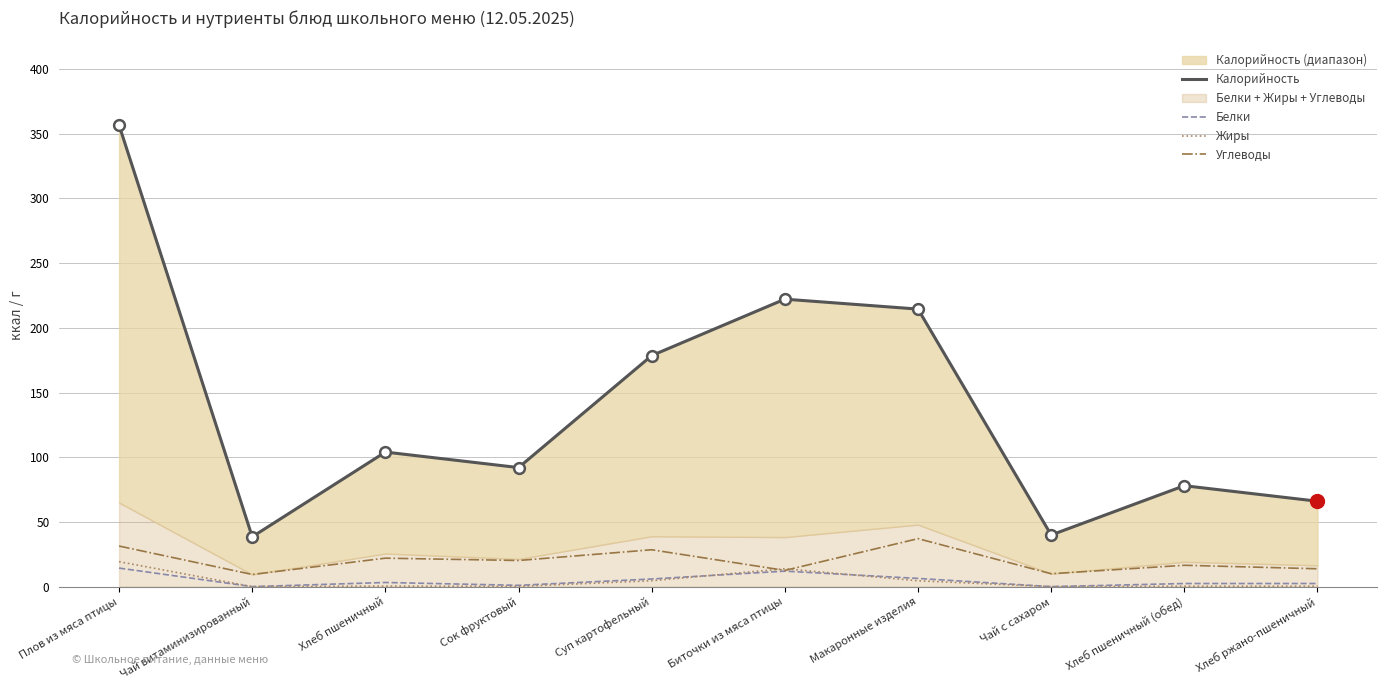

At how many categories does at least one series exceed 297?

1